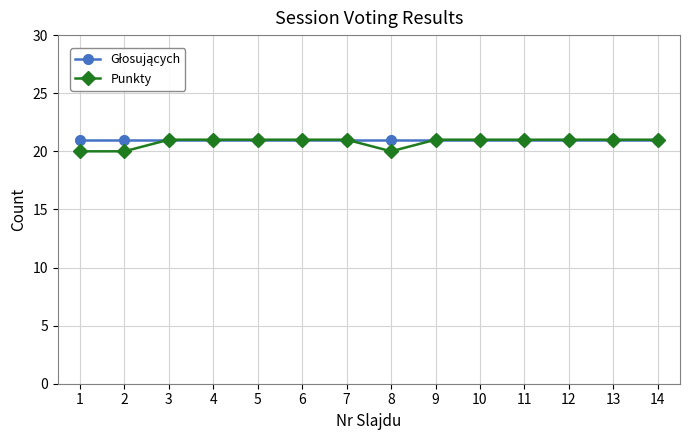

Which series has the widest spread of values?

Punkty